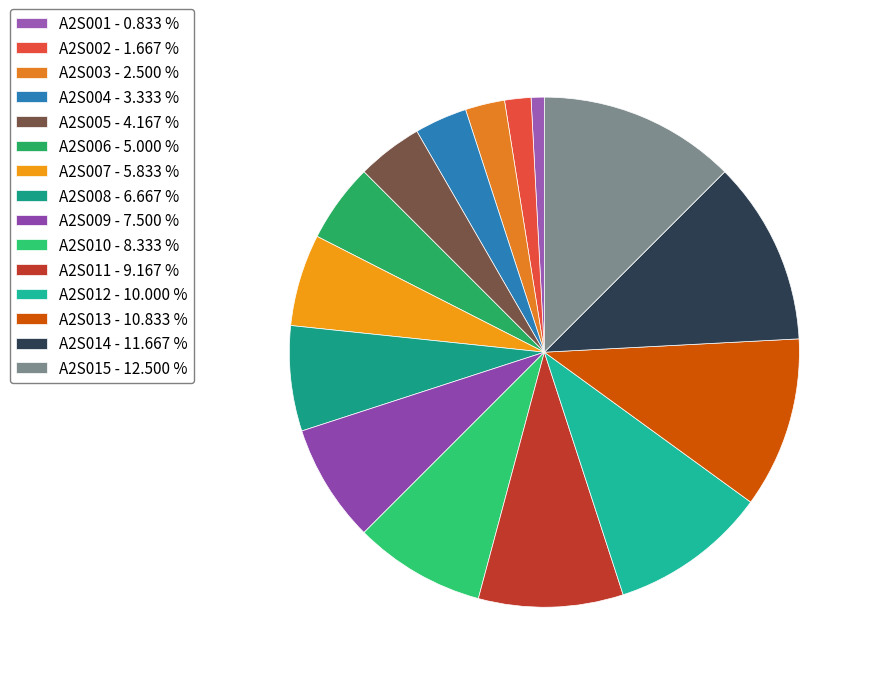

How many segments does this pie chart have?

15